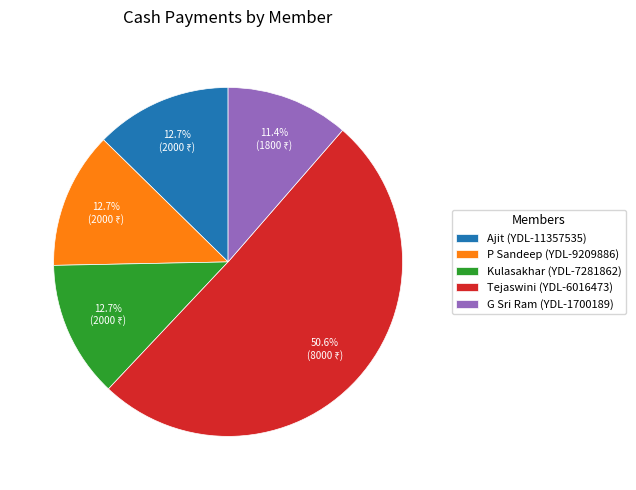

Is the sum of P Sandeep (YDL-9209886) and Tejaswini (YDL-6016473) greater than half?

Yes